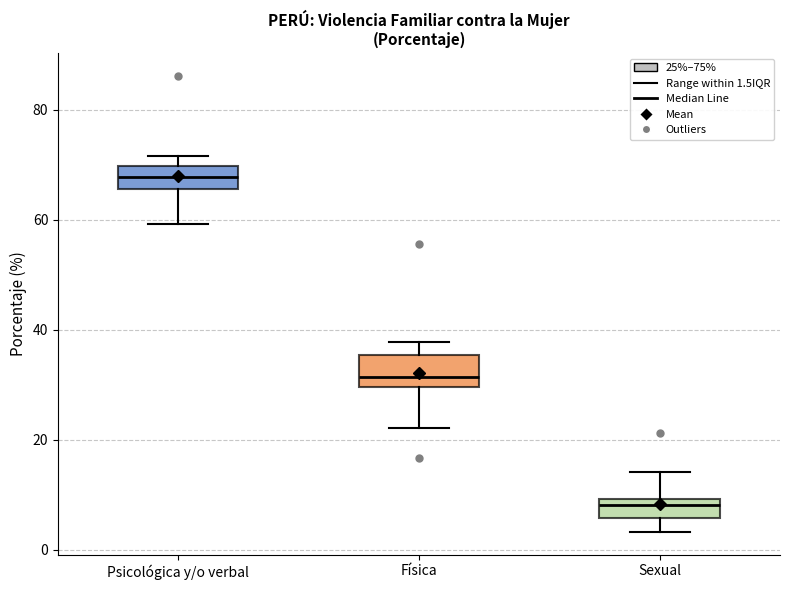

Where is the upper edge of the box for Física on the y-axis? The values are not printed on the chart, so give them approximately, as read against the axis.

36